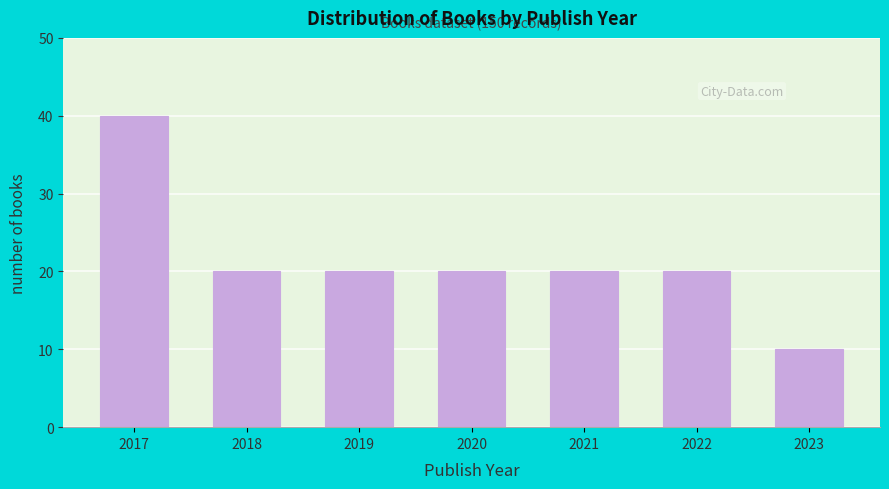

Reading left to right, what are all the values shown in this chart?

2017=40	2018=20	2019=20	2020=20	2021=20	2022=20	2023=10